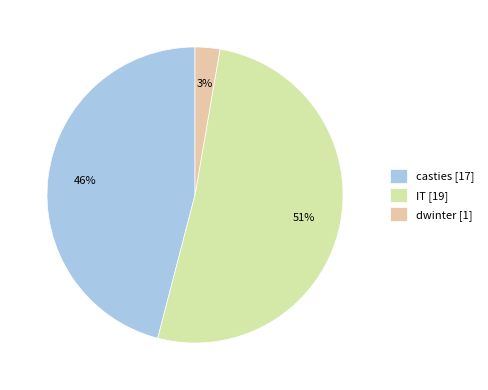

Is it true that IT is 41% of the pie?

False